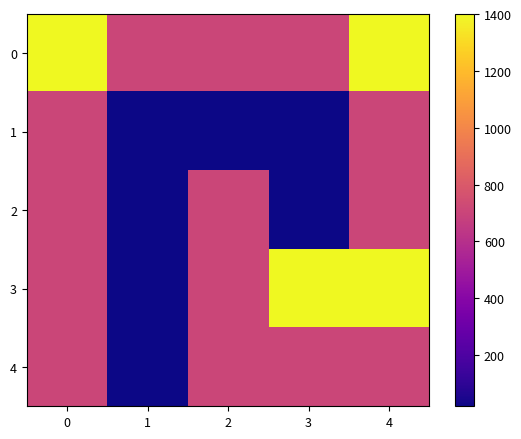

Which has a higher value, 2 or 4?

4